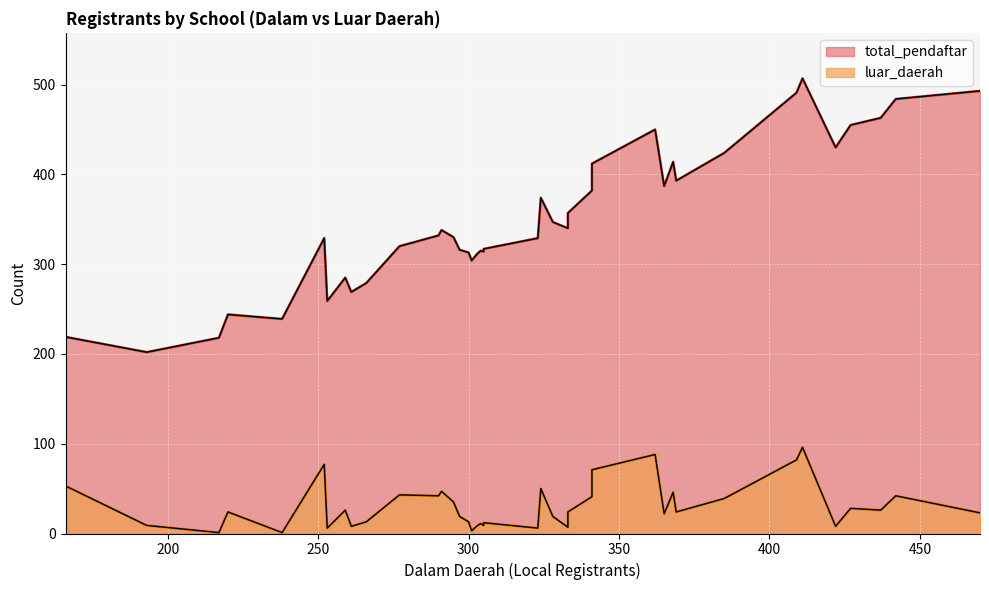

What is the highest value of the luar_daerah series?

96